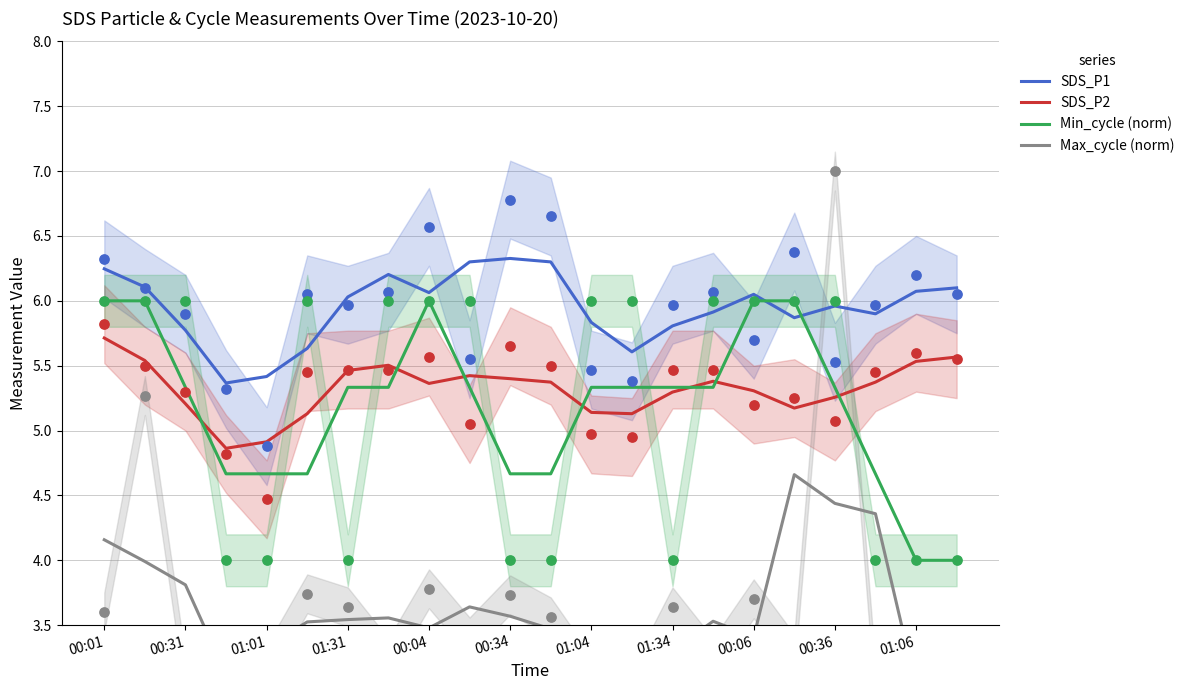

What are all the series names shown in the legend?

SDS_P1, SDS_P2, Min_cycle (norm), Max_cycle (norm)